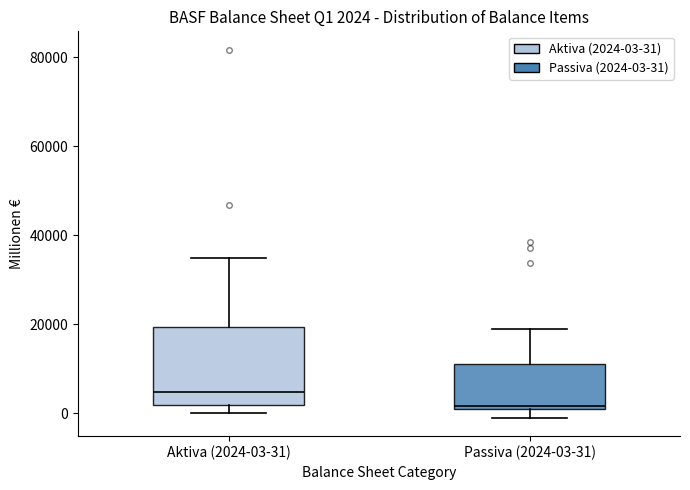

Which box's median line is the lowest?

Passiva (2024-03-31)